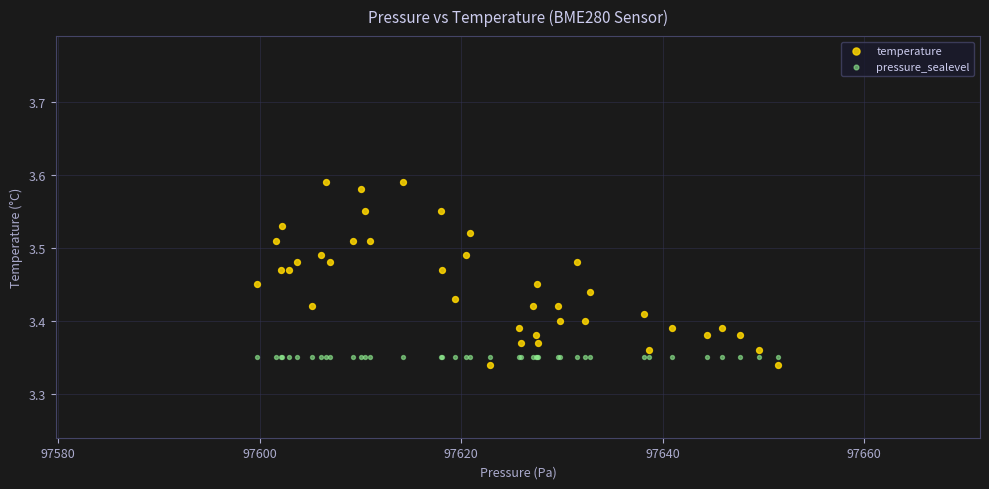

Which series contains the highest Y value?

temperature